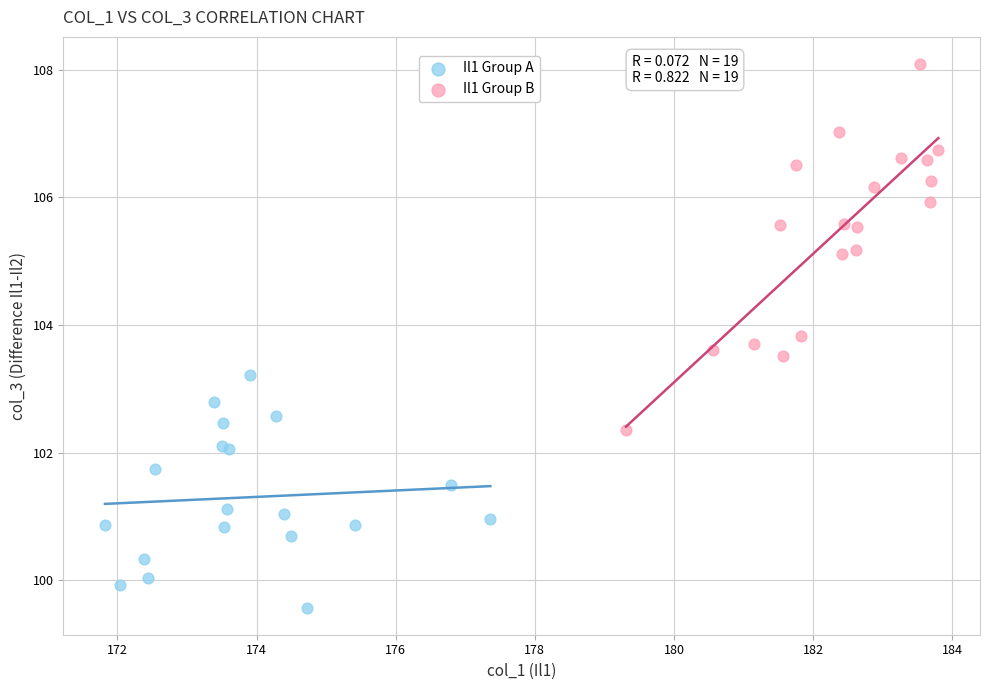

Which series contains the highest Y value?

Il1 Group B